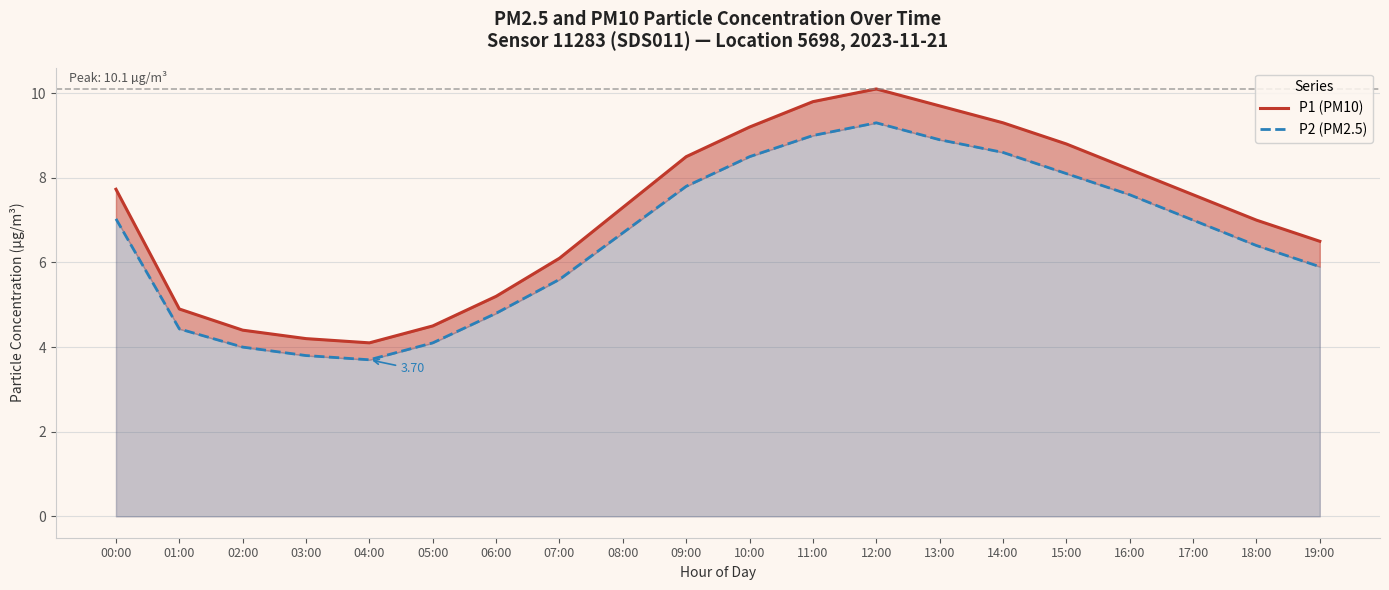

Does the chart have visible grid lines?

Yes